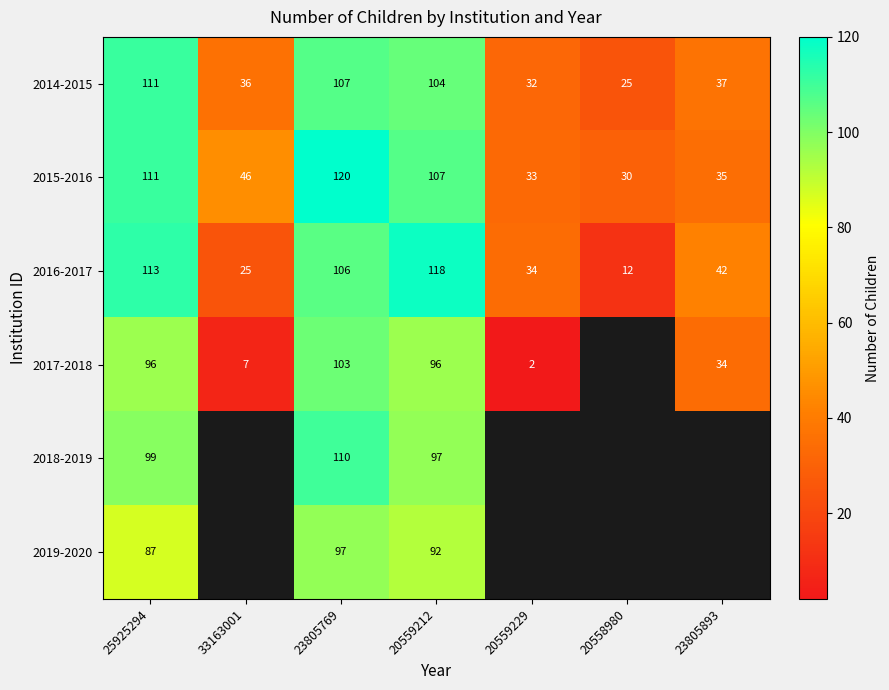

Which category has the highest value in the 2016-2017 series?

20559212